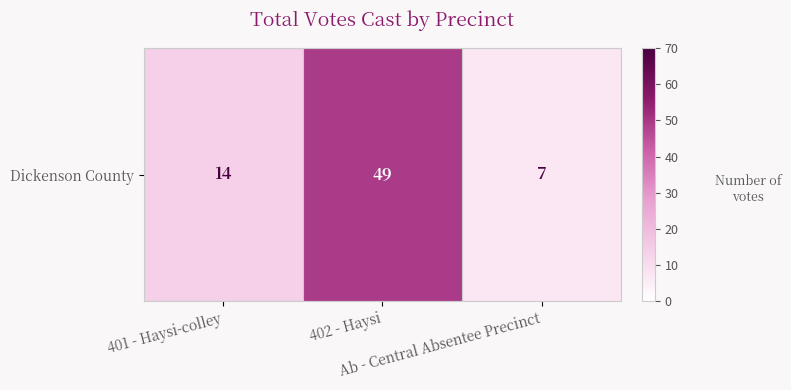

Count the values in the range 7 to 49.

3